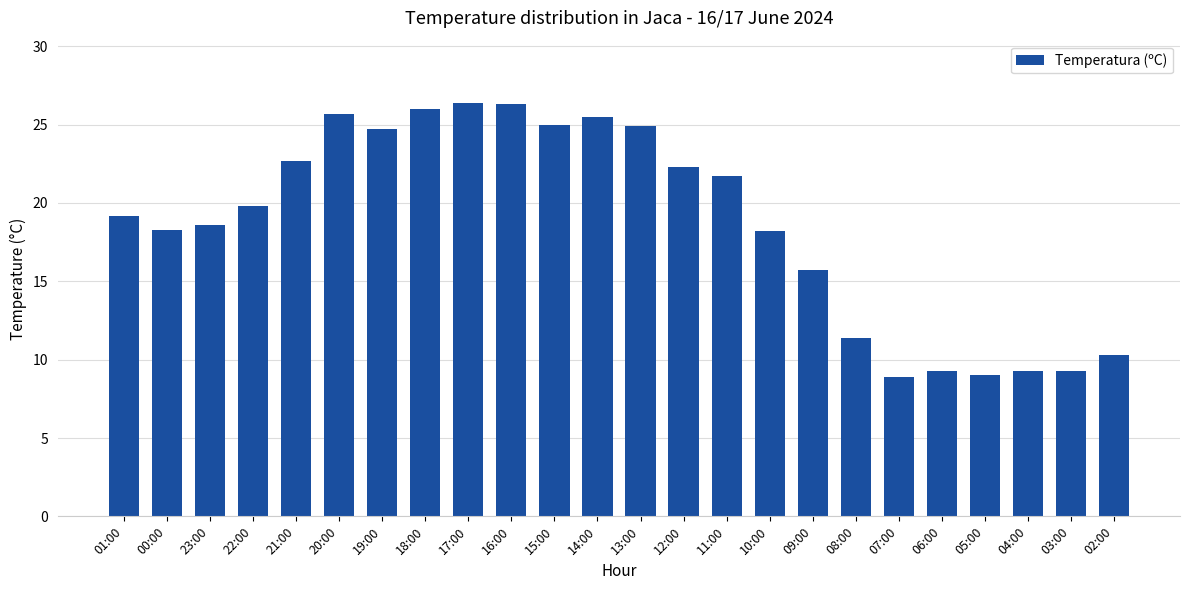

Is it true that the value at 05:00 is 15.2?

False